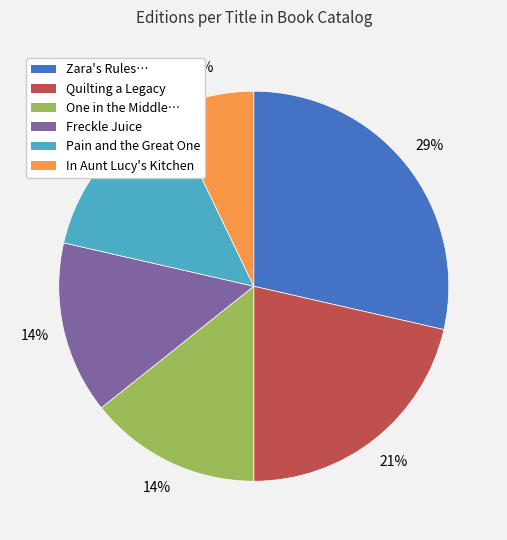

To the nearest percent, what is the average slice percentage?

17%